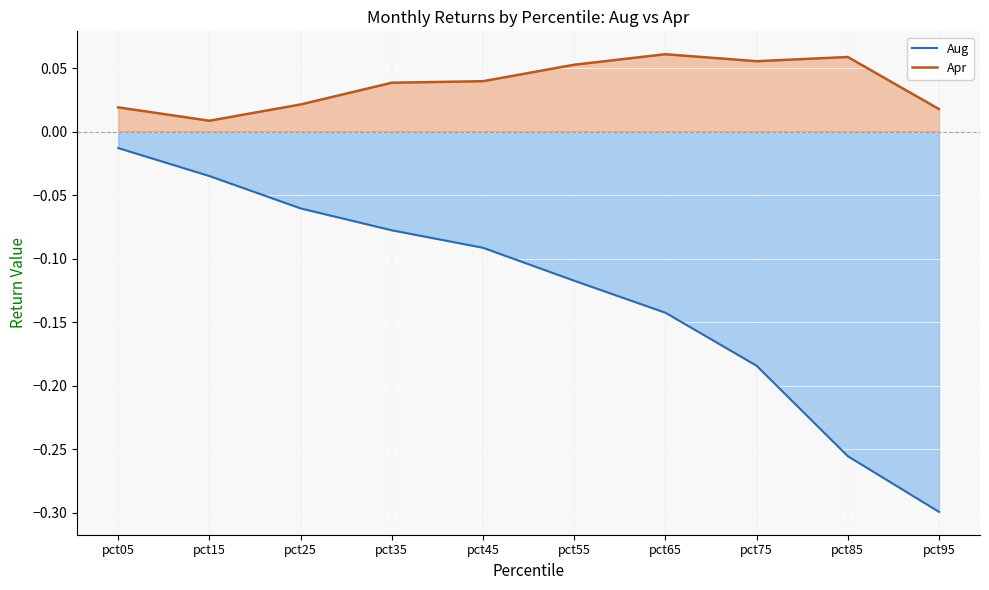

In Apr, how many points are higher than both neighbors (excluding endpoints)?

2